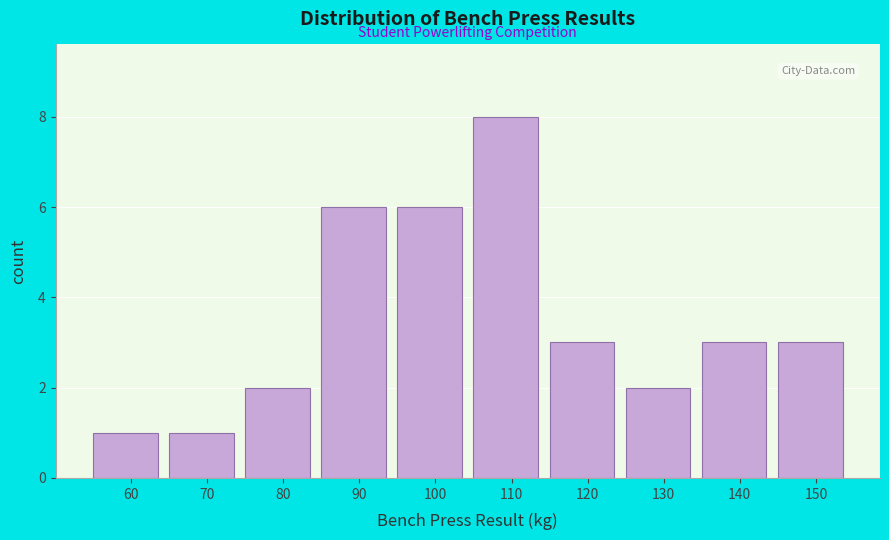

Reading right to left, list all the values displayed in this chart.

150=3	140=3	130=2	120=3	110=8	100=6	90=6	80=2	70=1	60=1